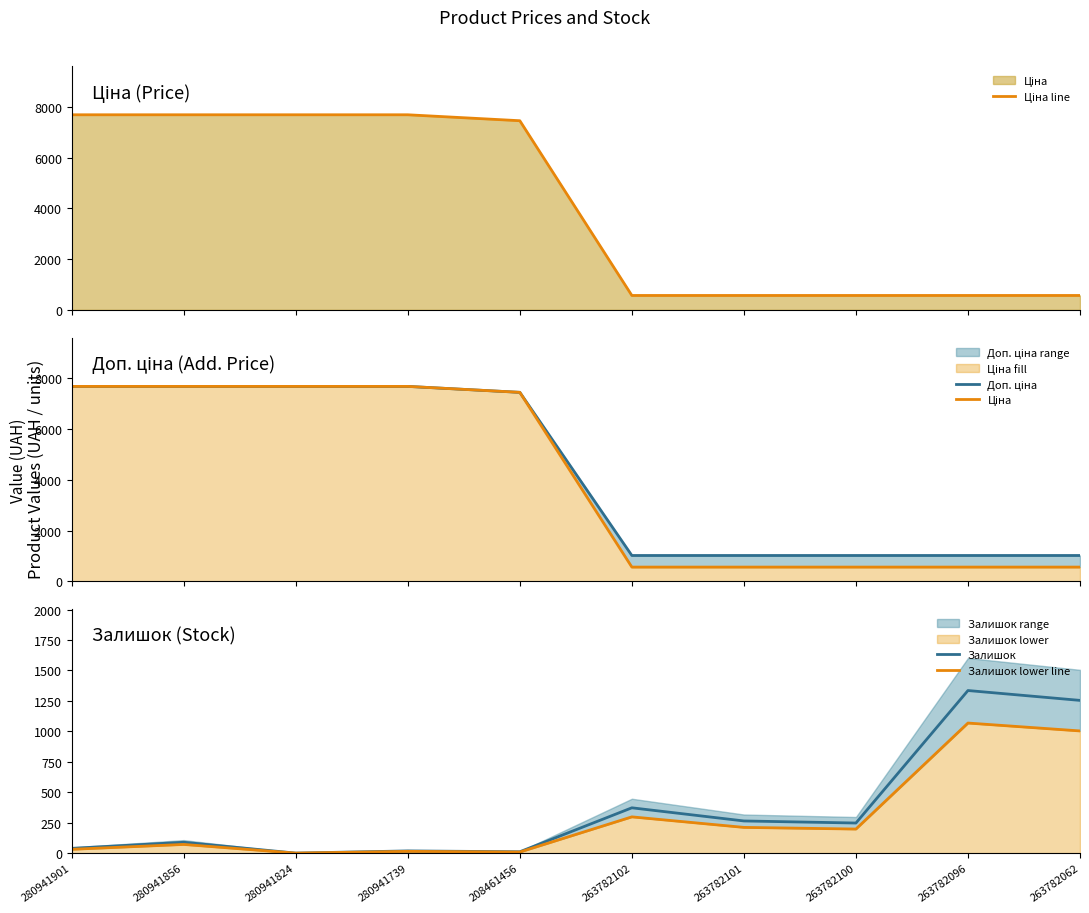

At which category is the sum across all series the highest?

280941856